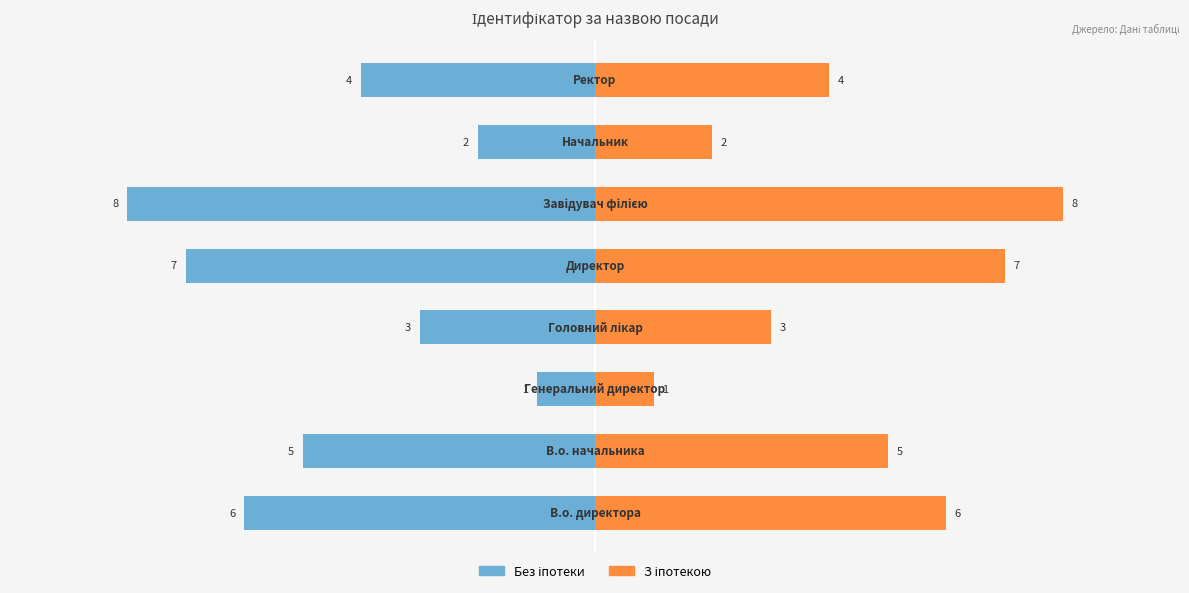

The value of Без іпотеки at 1 is -2. True or false?

False